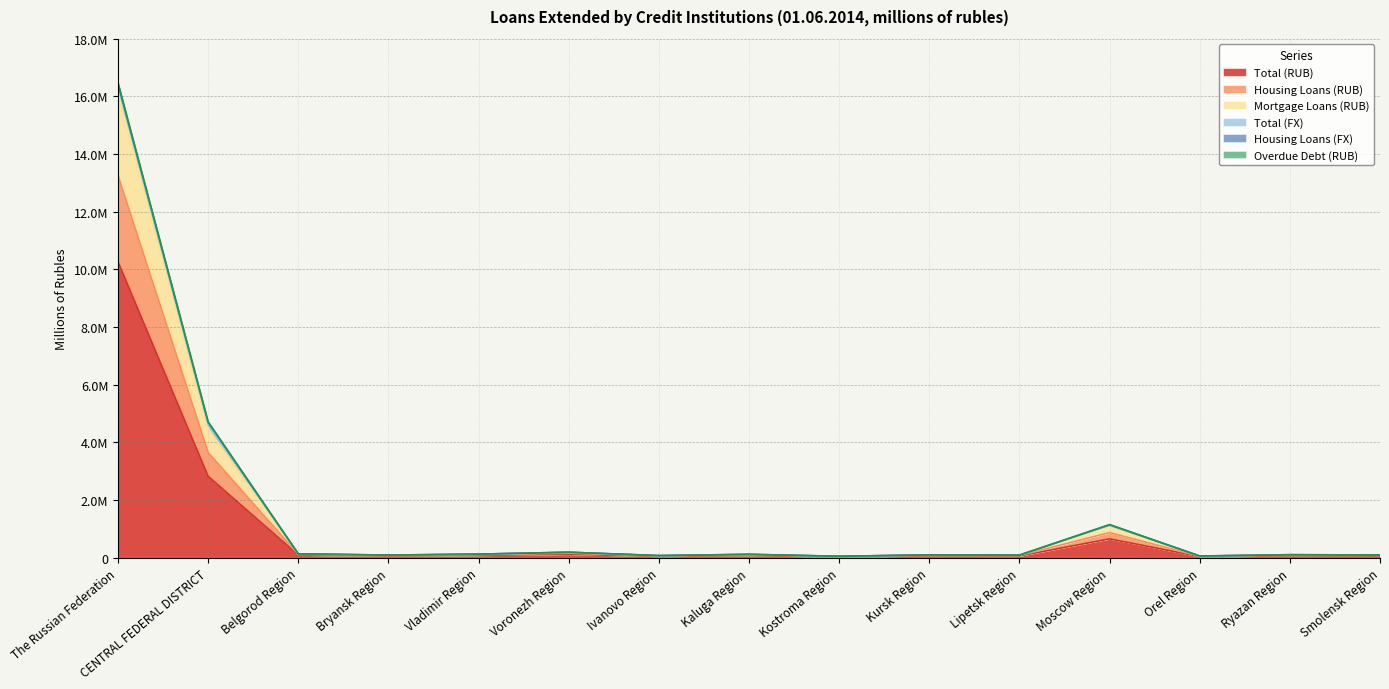

What value does the Housing Loans (RUB) series have at Kaluga Region?

117415